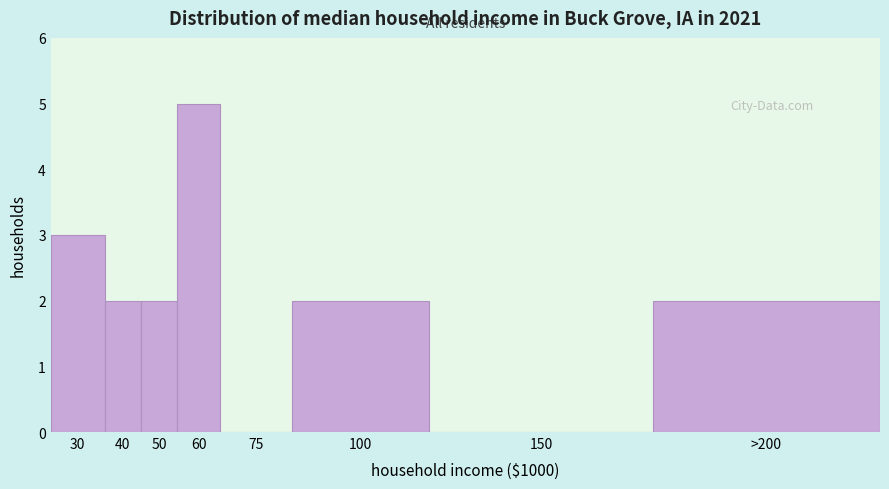

Reading left to right, transcribe all the data shown in this chart.

30=3	40=2	50=2	60=5	75=0	100=2	150=0	>200=2